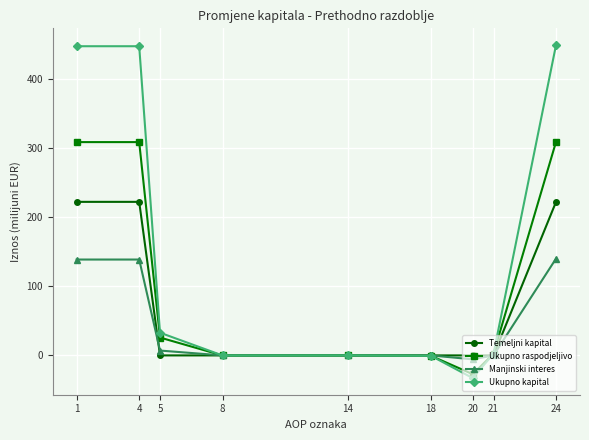

Which category has the lowest value in the Manjinski interes series?

20